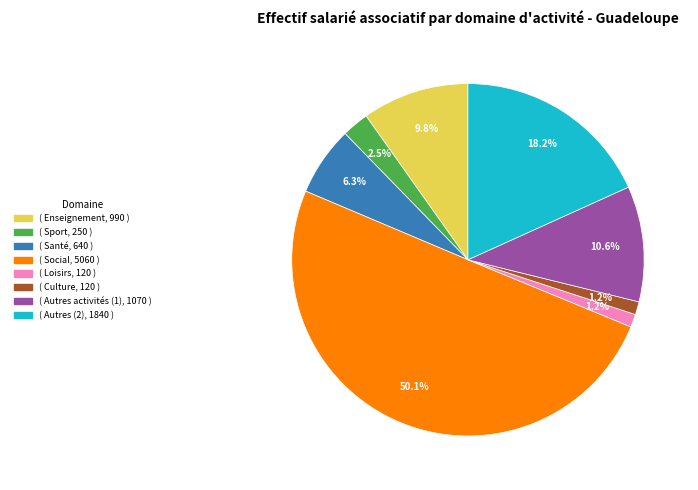

How many segments does this pie chart have?

8